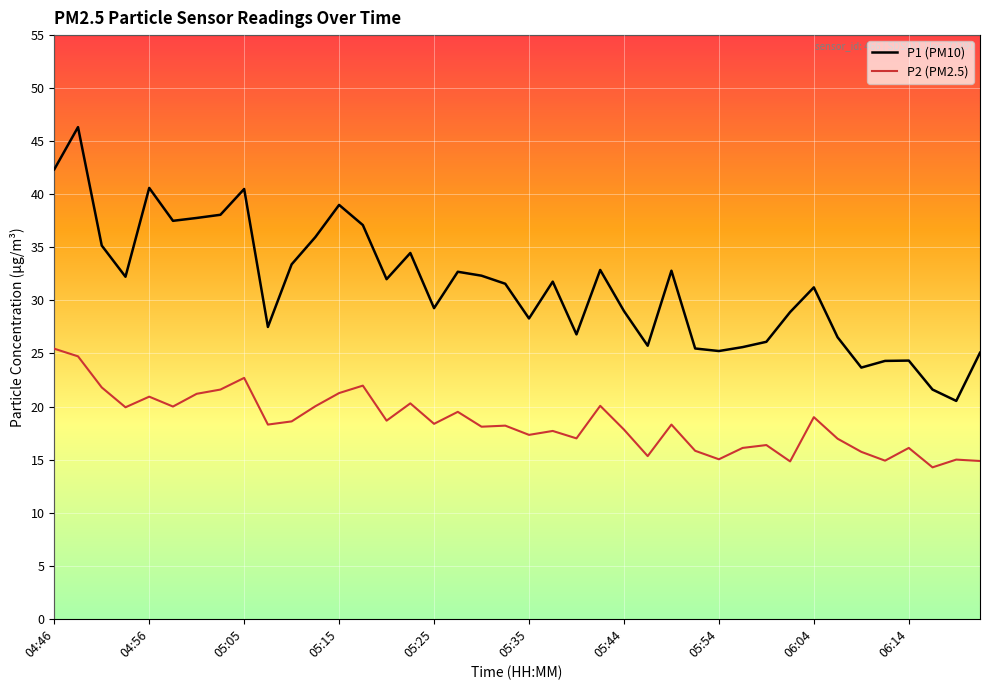

What is the maximum value shown in the chart?

46.3